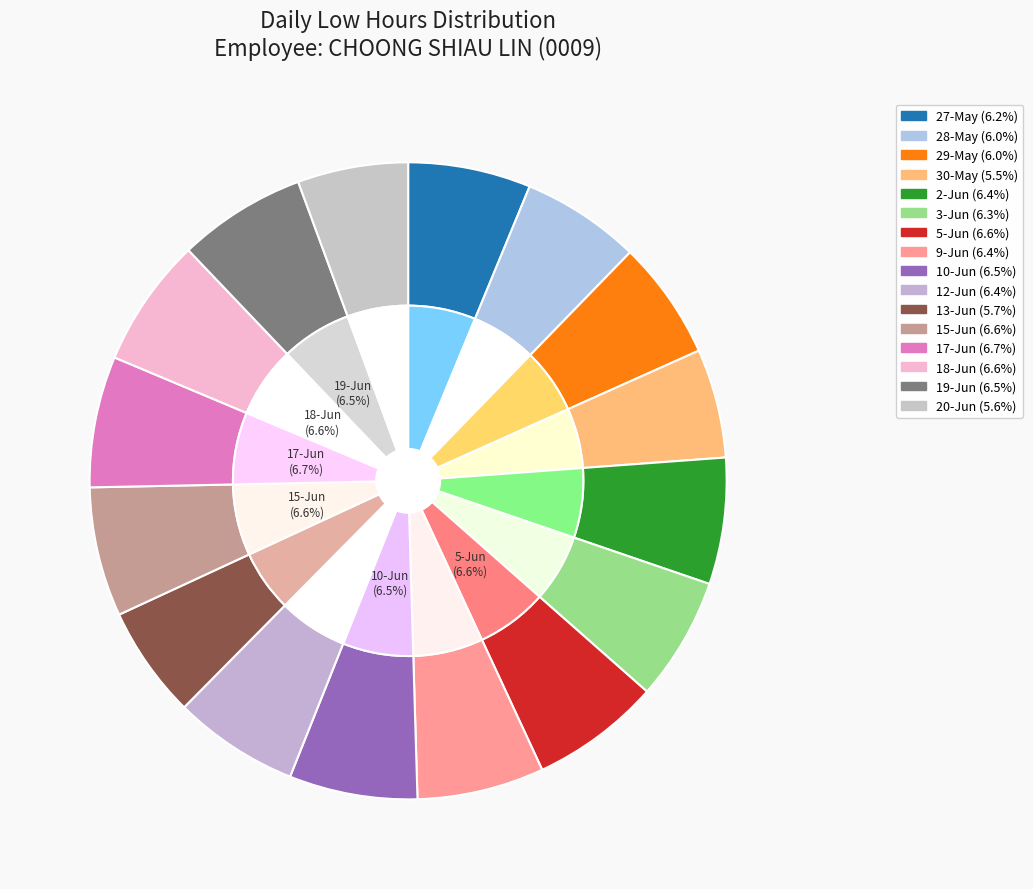

Rank the categories by value from lowest to highest.

30-May, 20-Jun, 13-Jun, 29-May, 28-May, 27-May, 3-Jun, 12-Jun, 2-Jun, 9-Jun, 19-Jun, 10-Jun, 18-Jun, 15-Jun, 5-Jun, 17-Jun